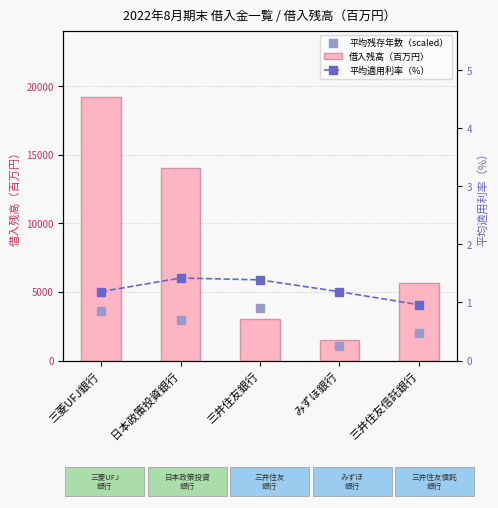

Which series has the largest total across all categories?

借入残高（百万円）